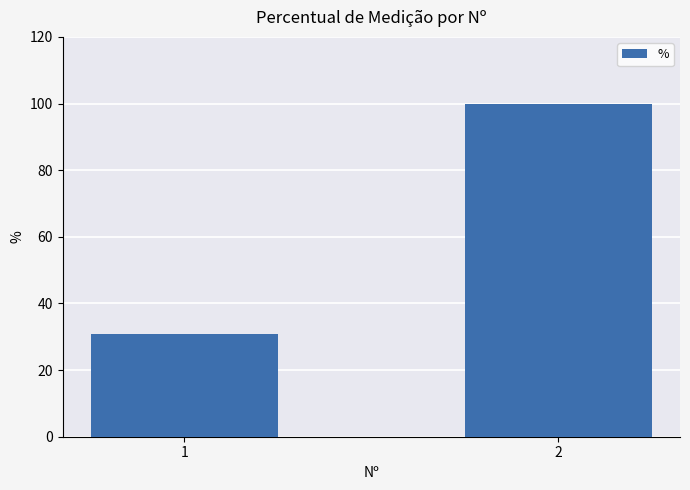

How many bars are there in total?

2